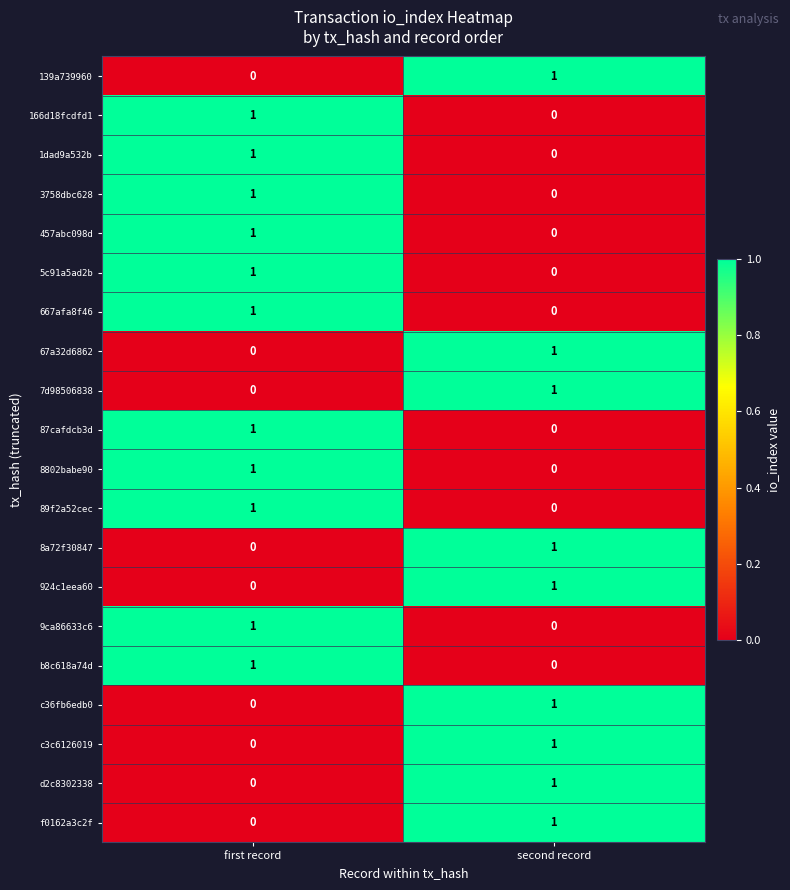

Is the value of 667afa8f46 at second record greater than the value of 139a739960 at second record?

No